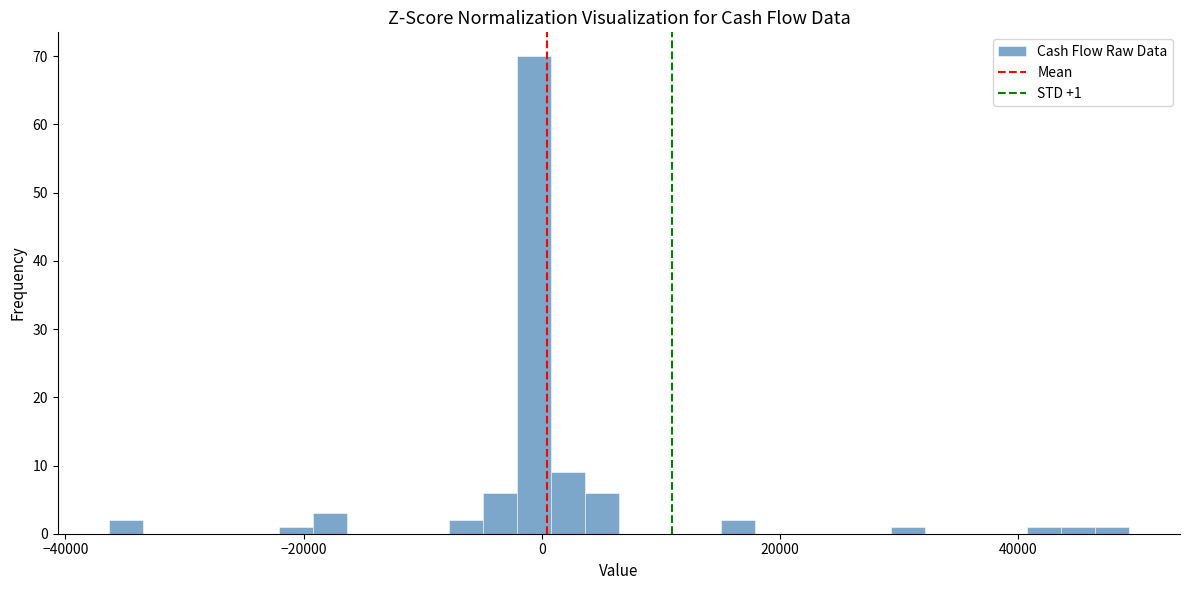

Read against the x-axis, roughly where is the centre of the tallest bar?

0